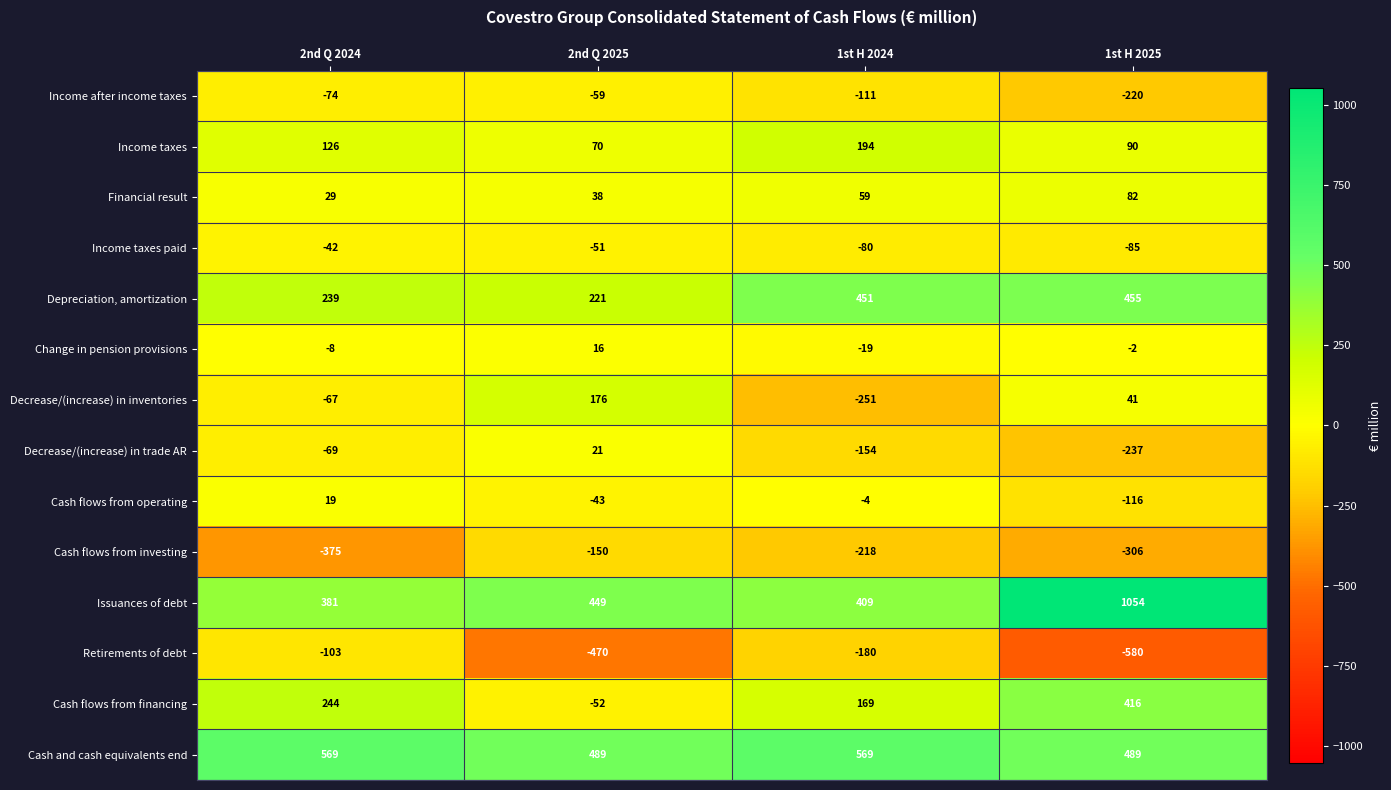

What is the maximum value for Income after income taxes?

-59